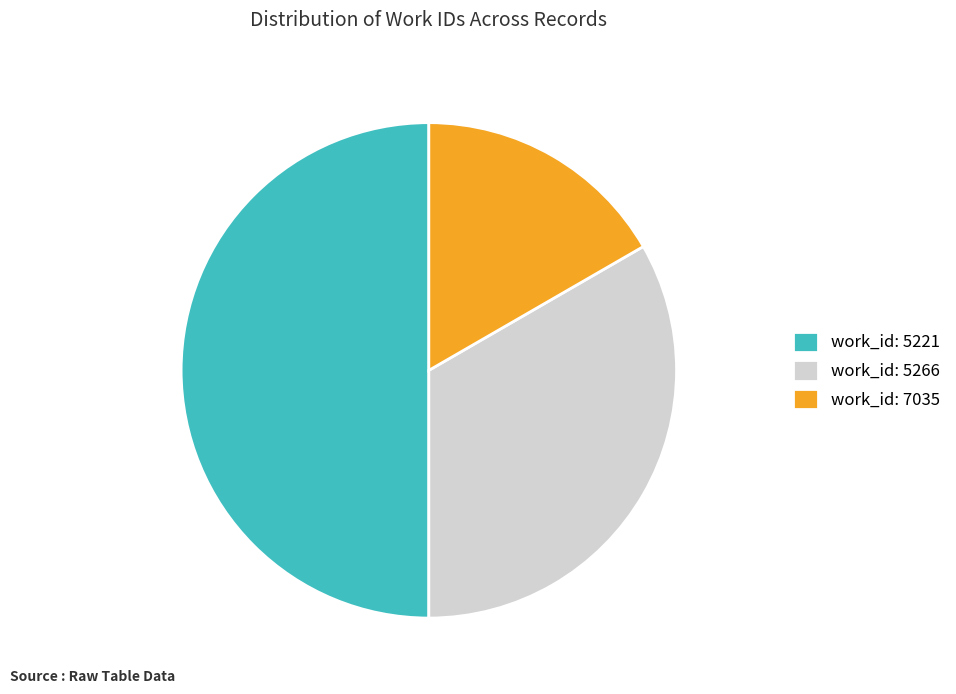

Which category has the smallest portion of the pie?

work_id: 7035